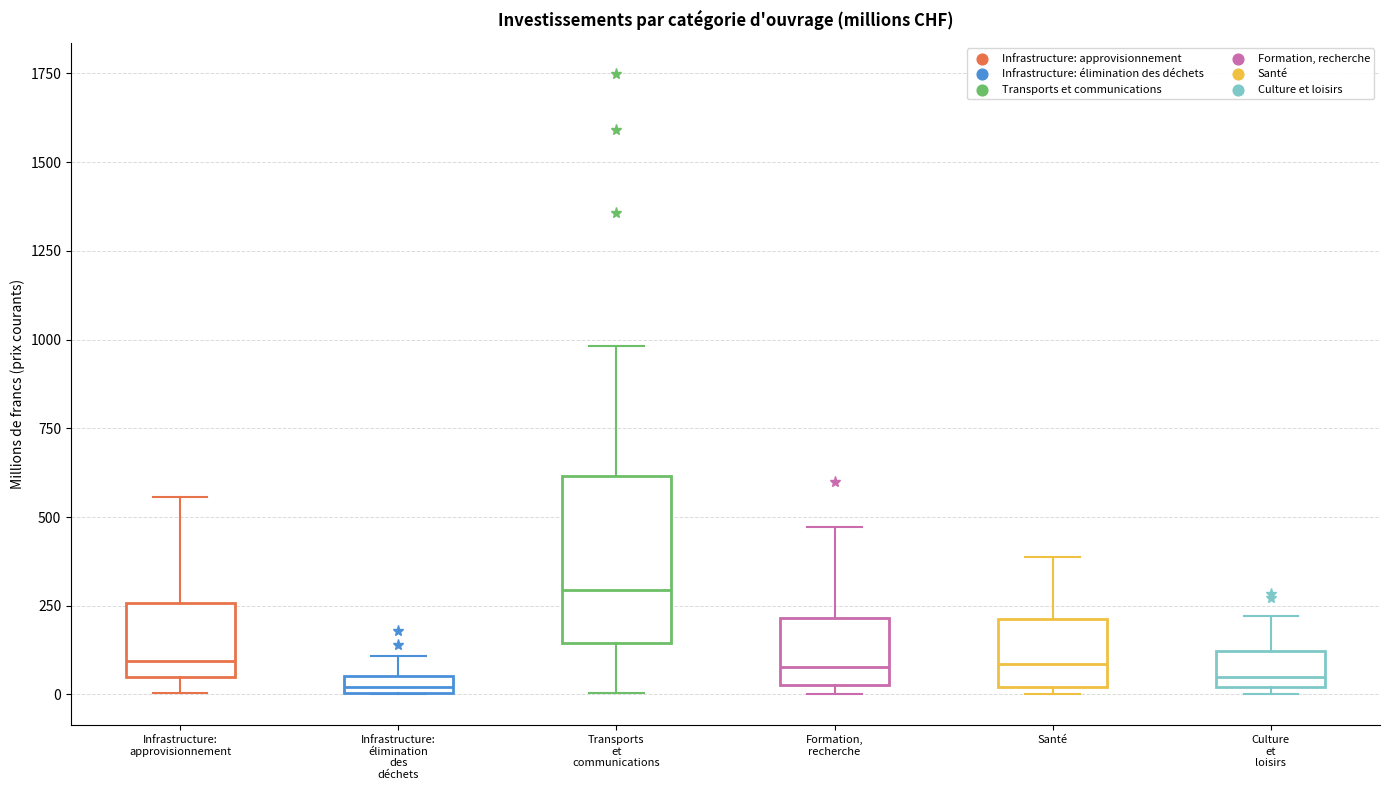

Where does the median line of the box for Santé sit on the y-axis? The values are not printed on the chart, so give them approximately, as read against the axis.

100